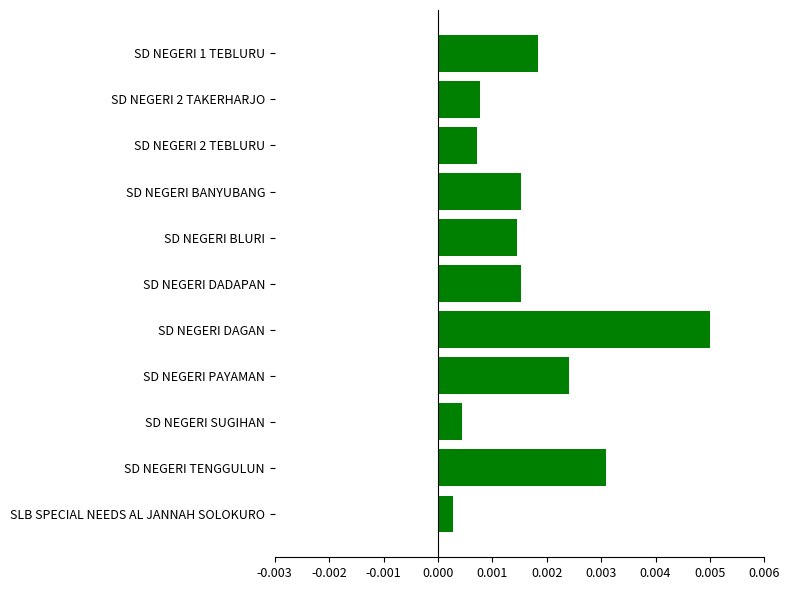

Between SD NEGERI BANYUBANG and SLB SPECIAL NEEDS AL JANNAH SOLOKURO, which is larger?

SD NEGERI BANYUBANG